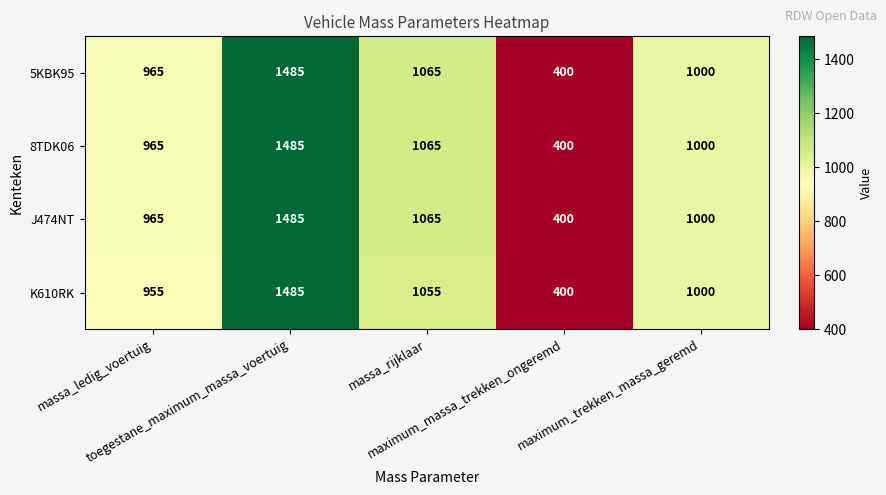

Which category has the lowest value across all series?

maximum_massa_trekken_ongeremd